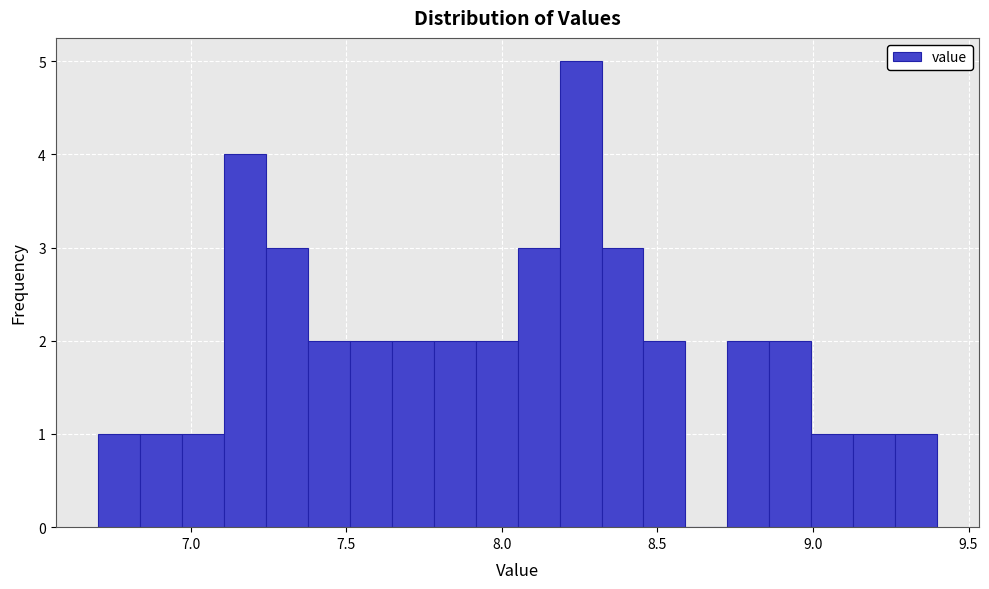

Around what value on the x-axis is the tallest bar? Give the approximate position of its centre, as read against the axis.

8.25